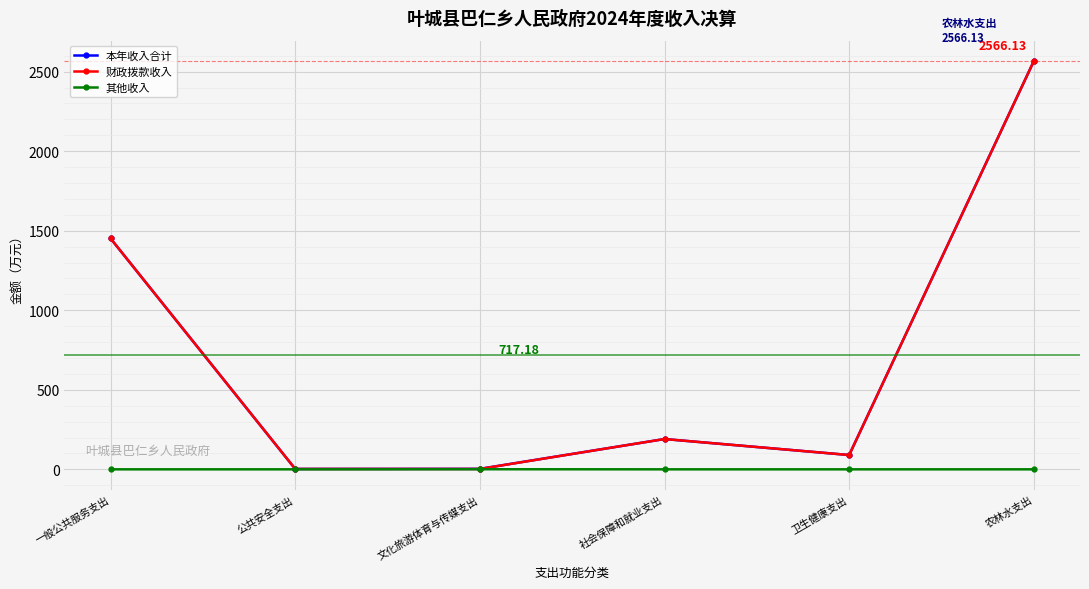

At which category is the sum across all series the highest?

农林水支出